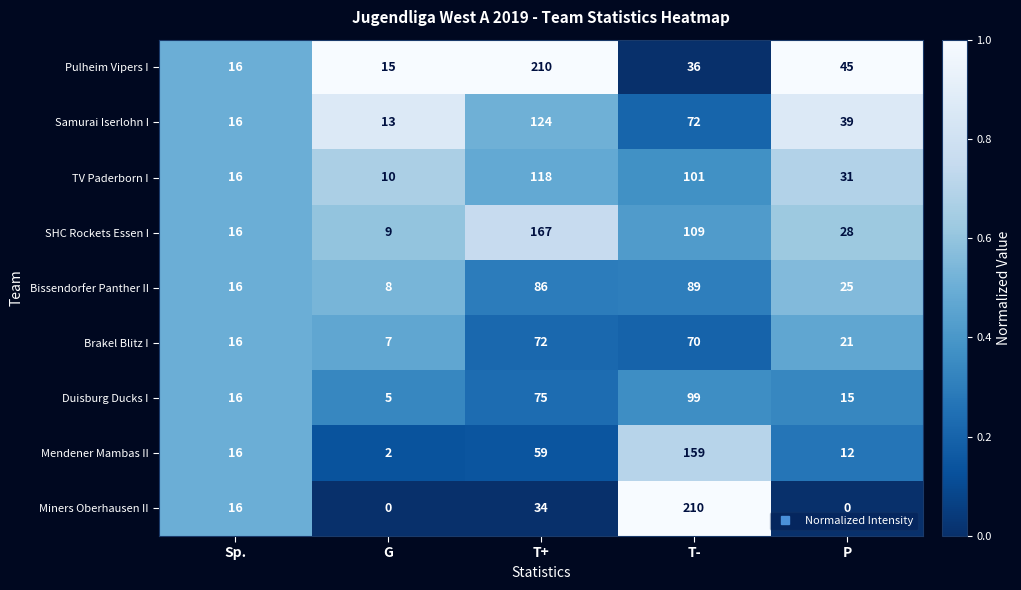

The value of Miners Oberhausen II at T- is 345. True or false?

False